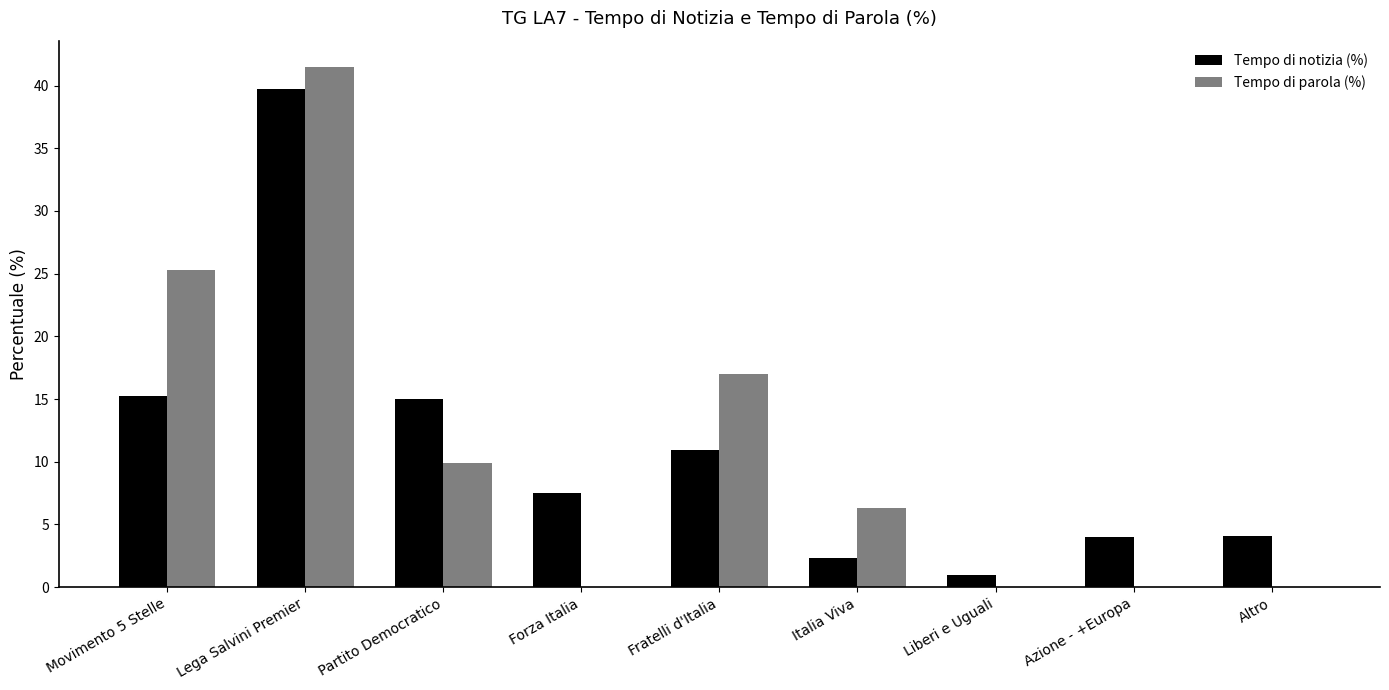

What is the maximum value for Tempo di parola (%)?

41.5